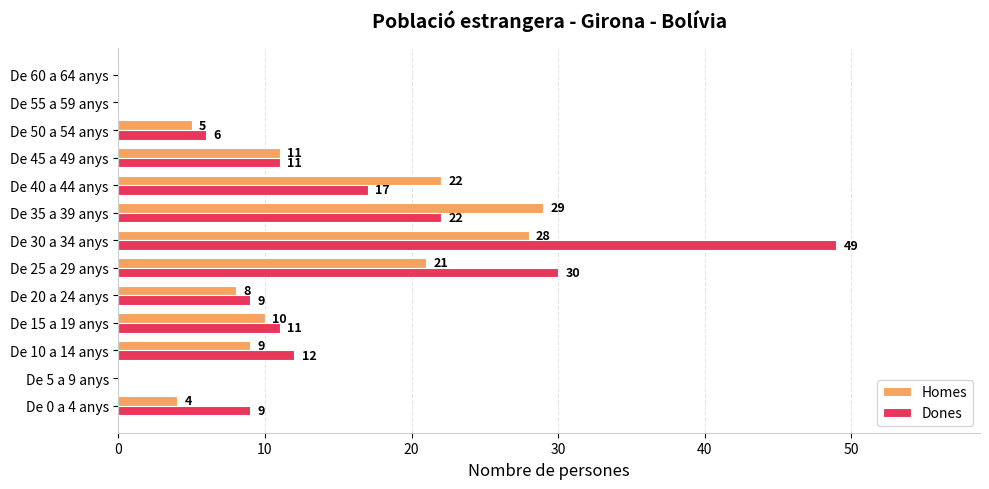

At which label is Homes closest to 14?

De 45 a 49 anys